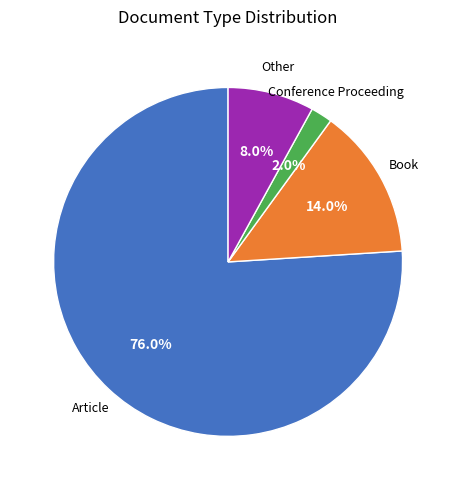

Is there a majority slice in this chart?

Yes